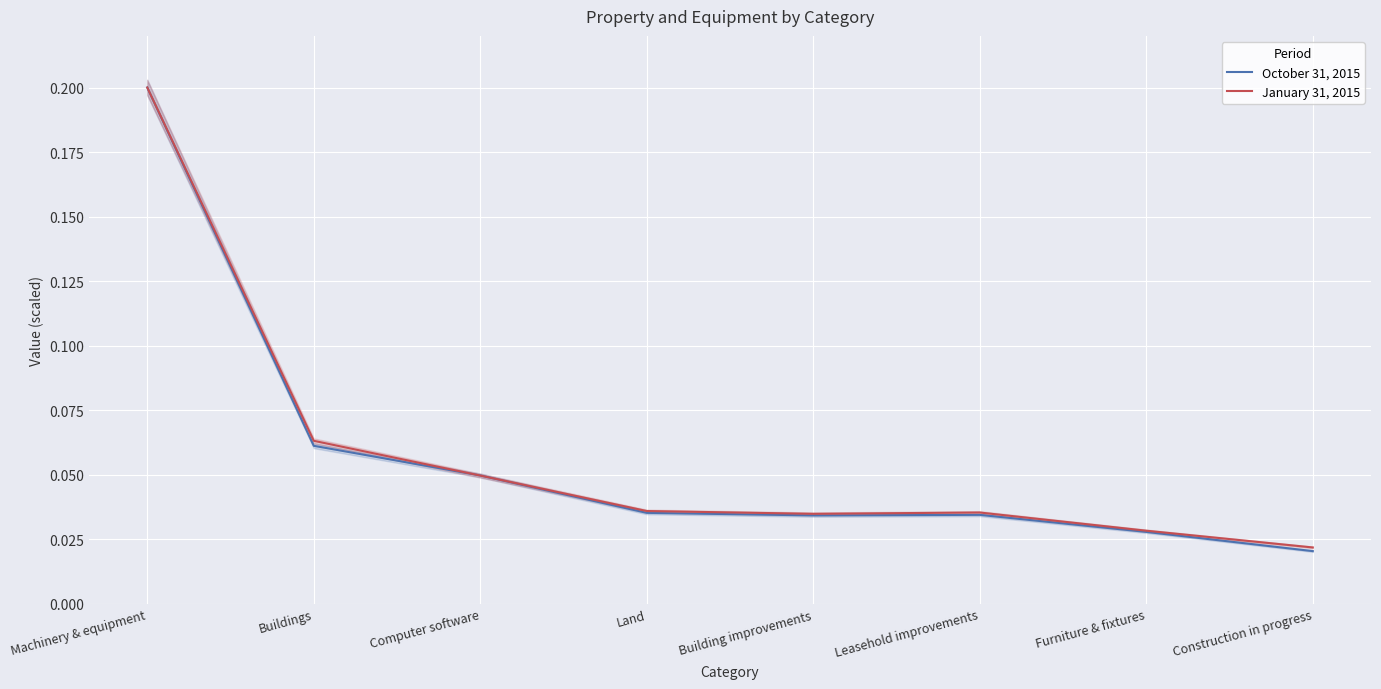

What is the label of the 6th point from the right?

Computer software